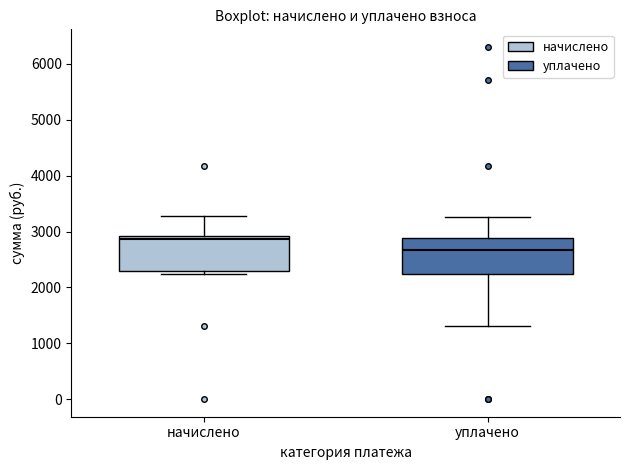

Reading left to right, read every box against the y-axis: the position of its median line, the range the box covers, and the ends of its whiskers. The values are not printed on the chart, so give them approximately, as read against the axis.

начислено: median 2900 (just below the box's upper edge), box 2300 to 2900, whiskers 2200 to 3300
уплачено: median 2700, box 2200 to 2900, whiskers 1300 to 3300